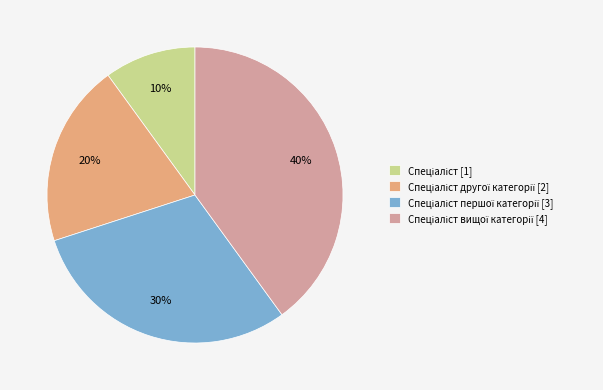

Is there any slice that represents more than half of the pie?

No